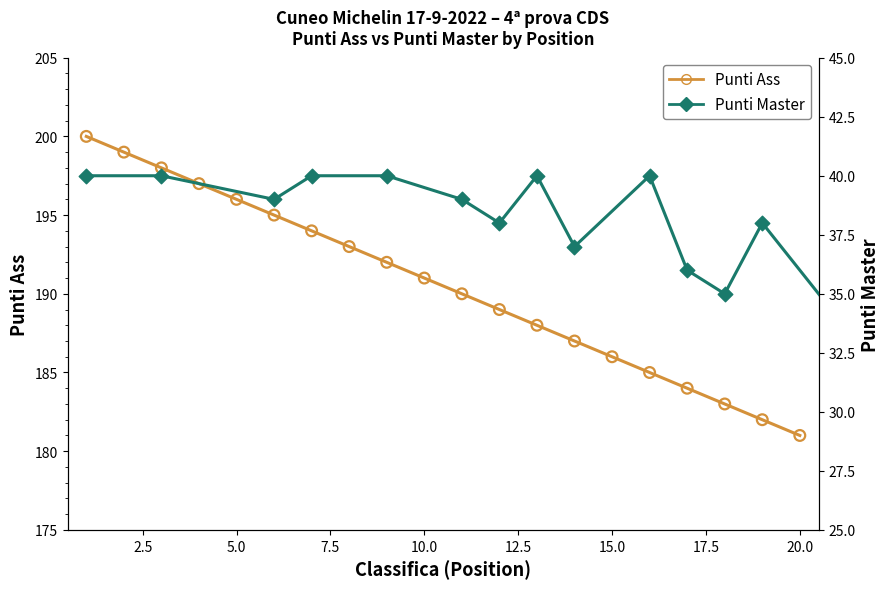

Is the value of Punti Ass at 17 greater than the value of Punti Master at 17.5?

Yes